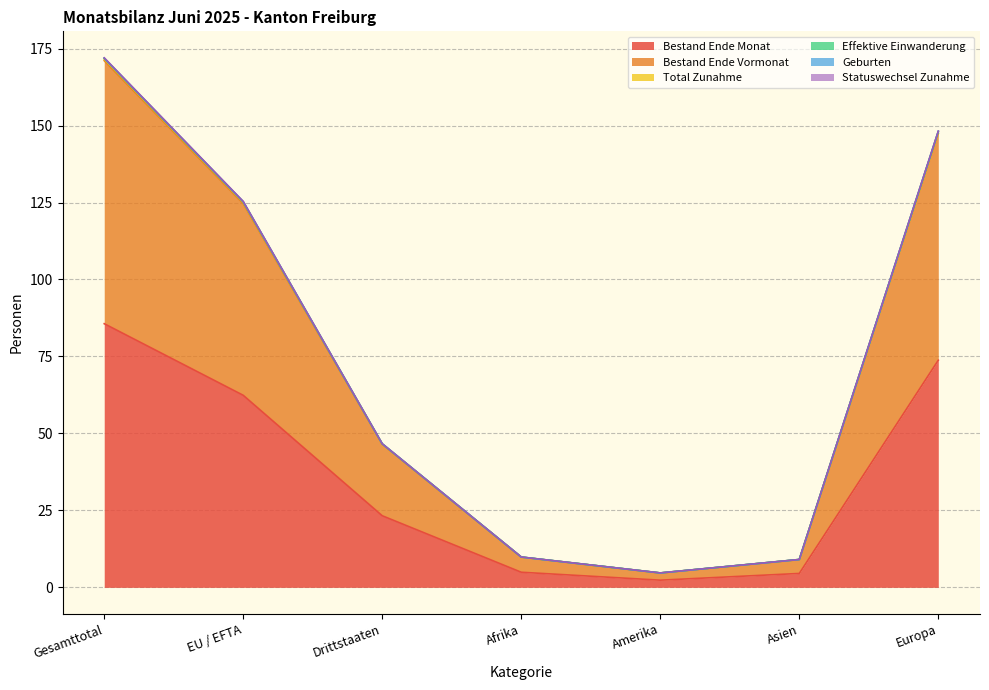

What is the value of the Total Zunahme point at the 6th from the left?

9.1